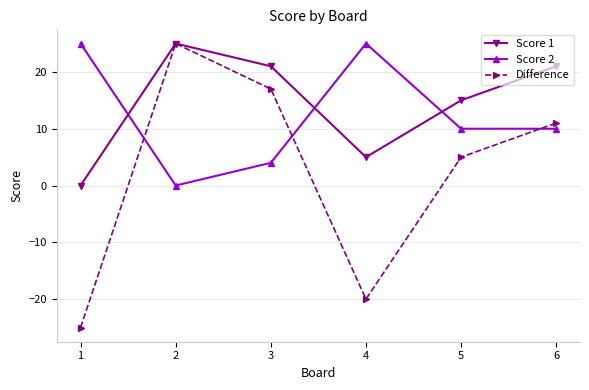

Which series has the largest range (max minus min)?

Difference